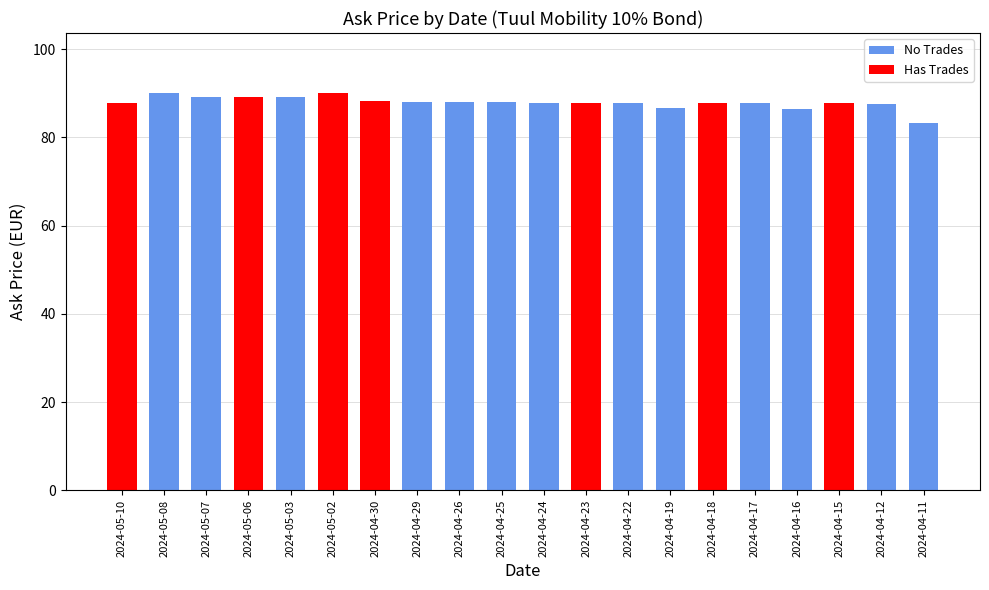

What is the change in value from 2024-04-29 to 2024-04-12?

-0.2